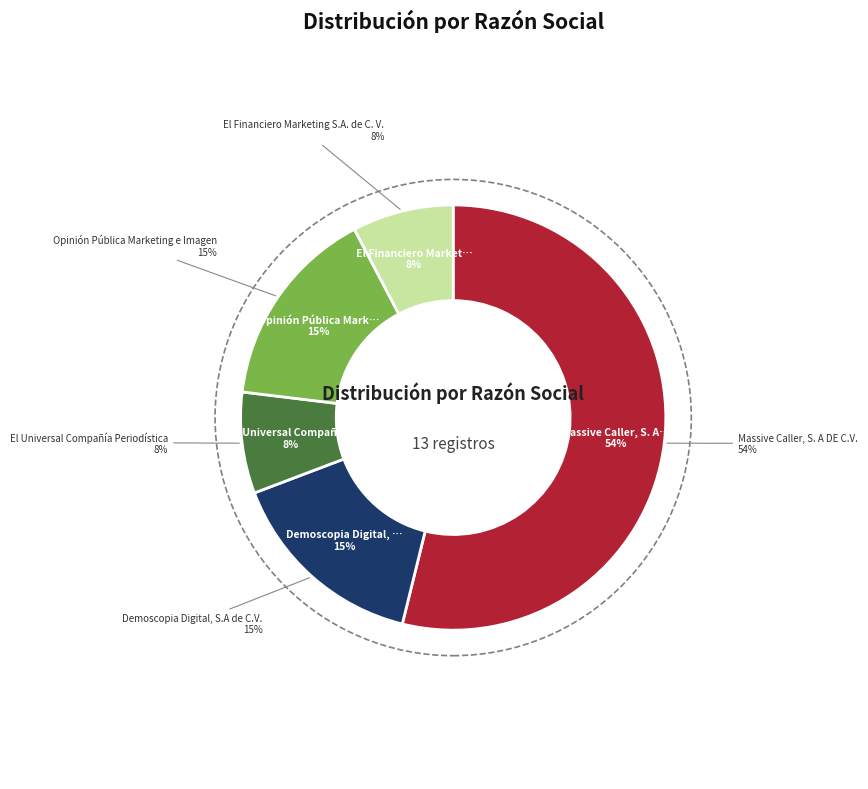

What is the smallest slice in the pie chart?

El Universal Compañía Periodística